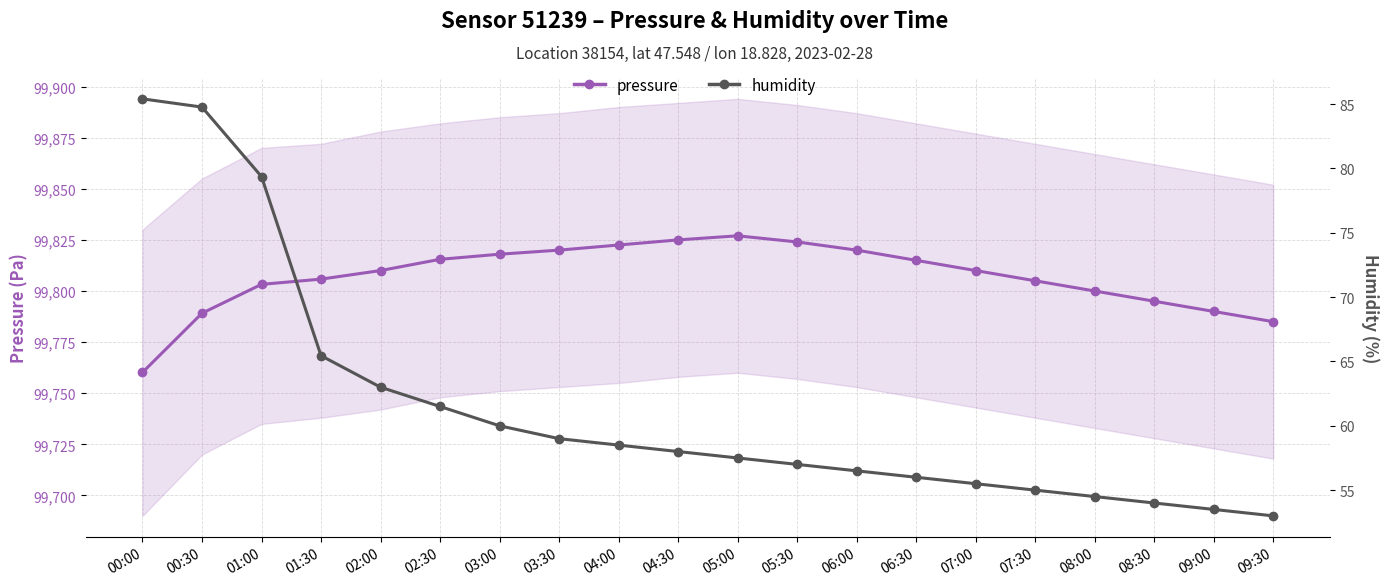

Which has a higher value, 06:00 or 05:00?

05:00